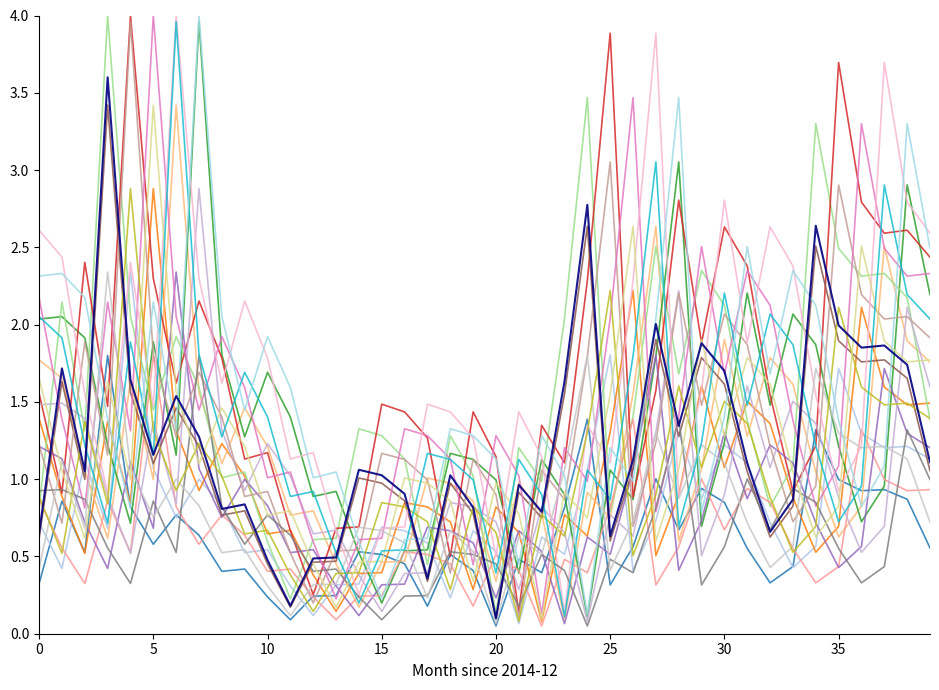

What is the maximum value shown in the chart?

4.0